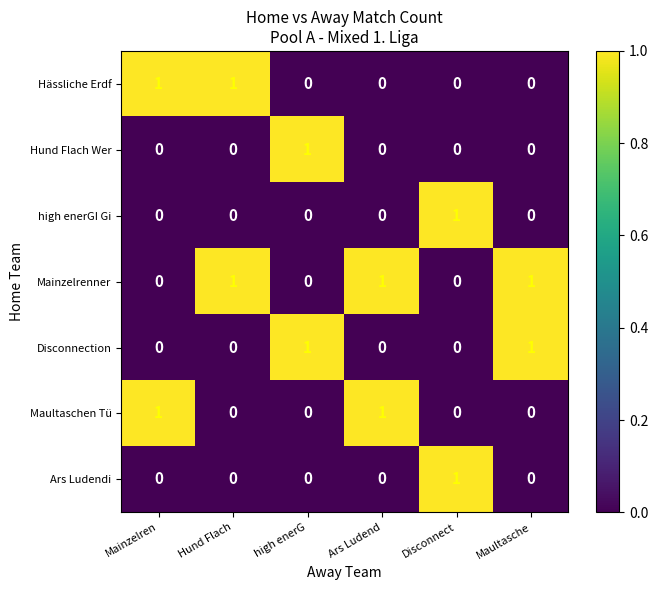

Count the number of data series in this chart.

7